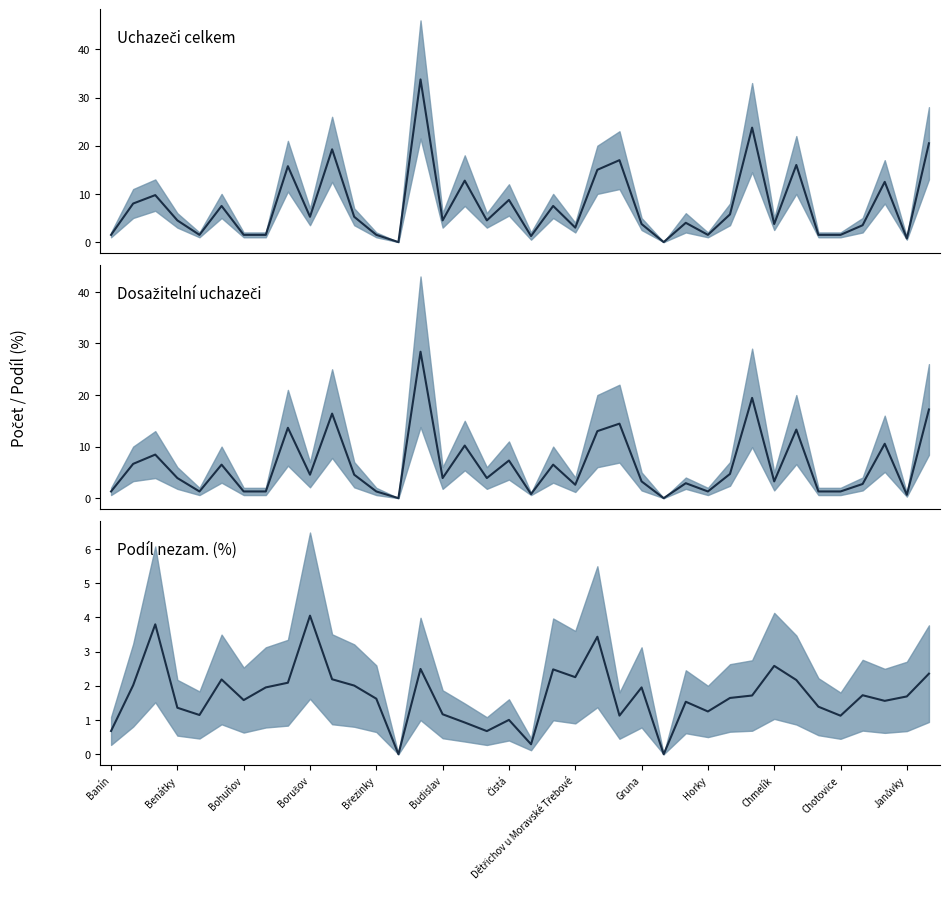

Does the chart display data point markers on the line(s)?

No